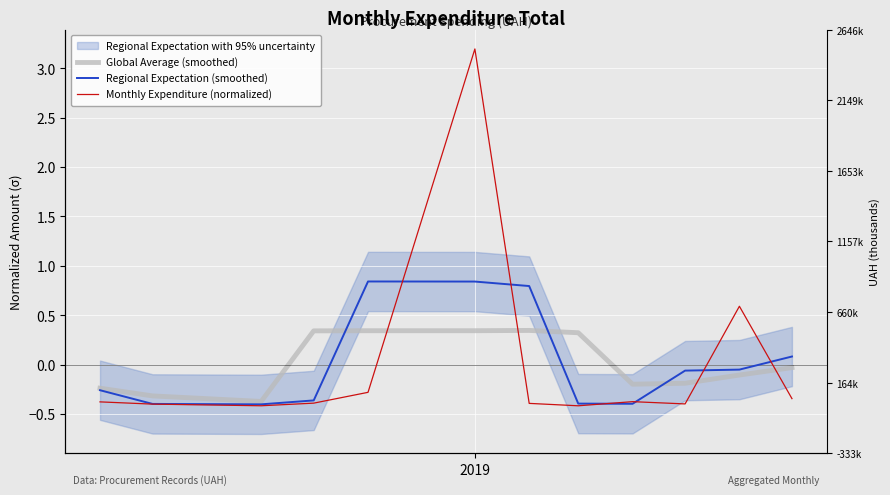

Is it true that Monthly Expenditure (normalized) equals 0.4 at 10?

False